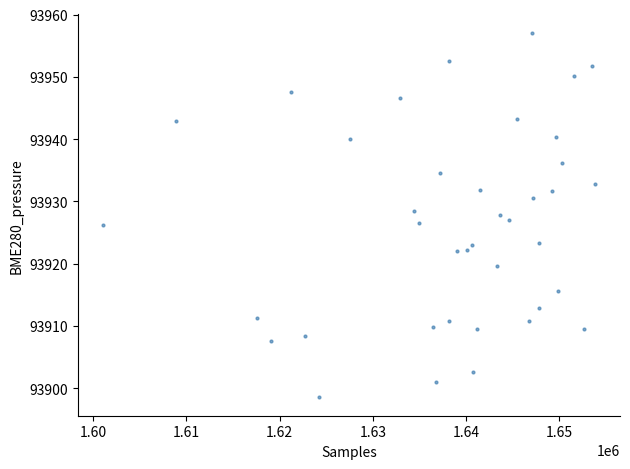

What is the range of Y values (max minus min)?

58.6